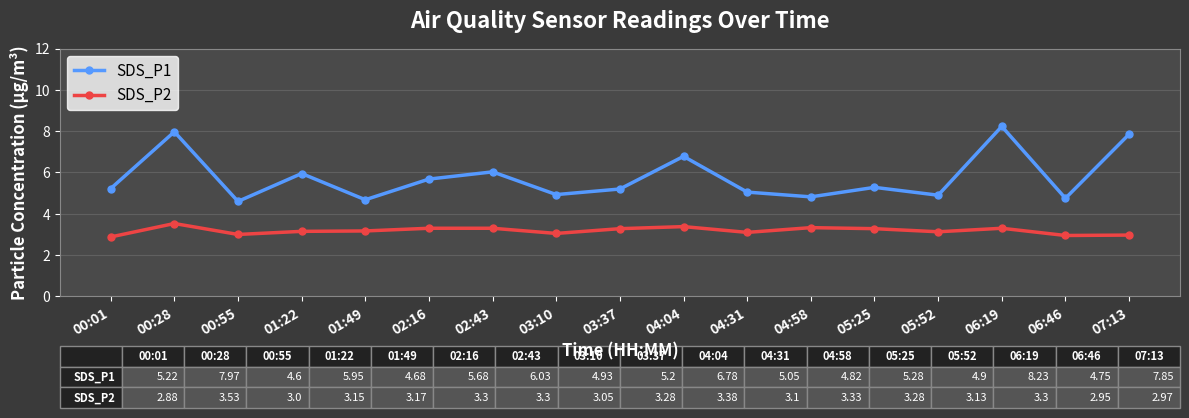

What is the maximum value for SDS_P2?

3.5